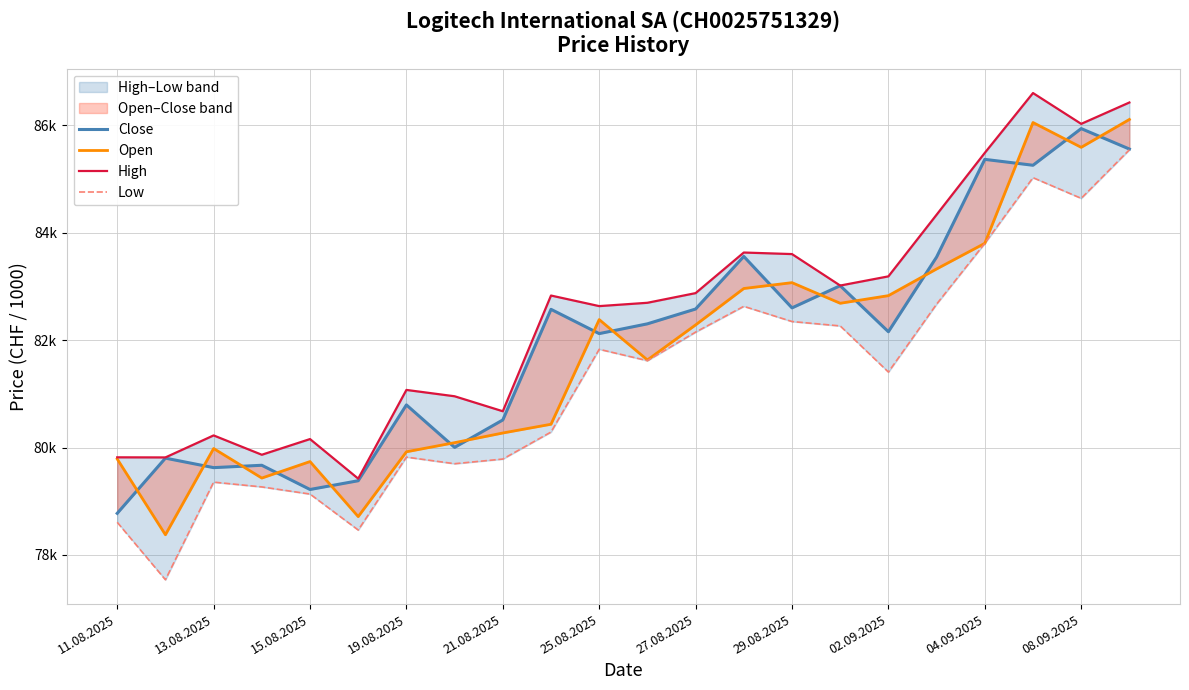

What is the difference between the Close values at 11 and 16?

147